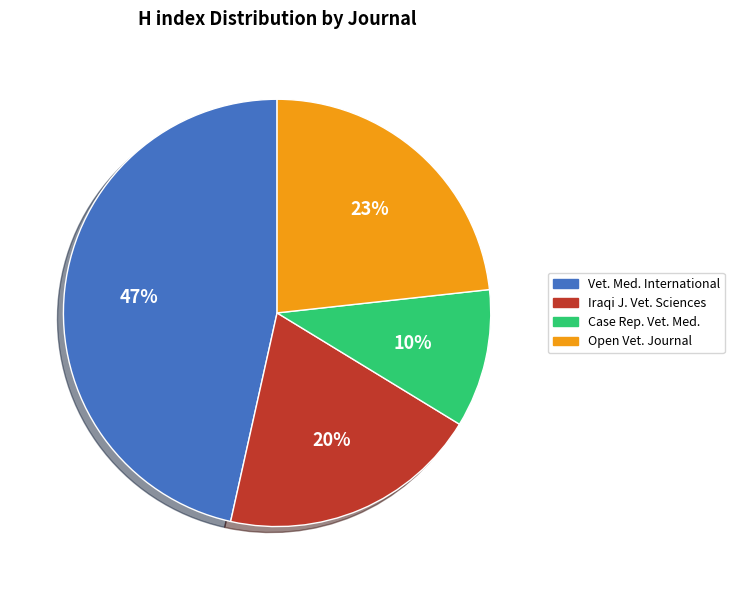

To the nearest percent, what is the average slice percentage?

25%